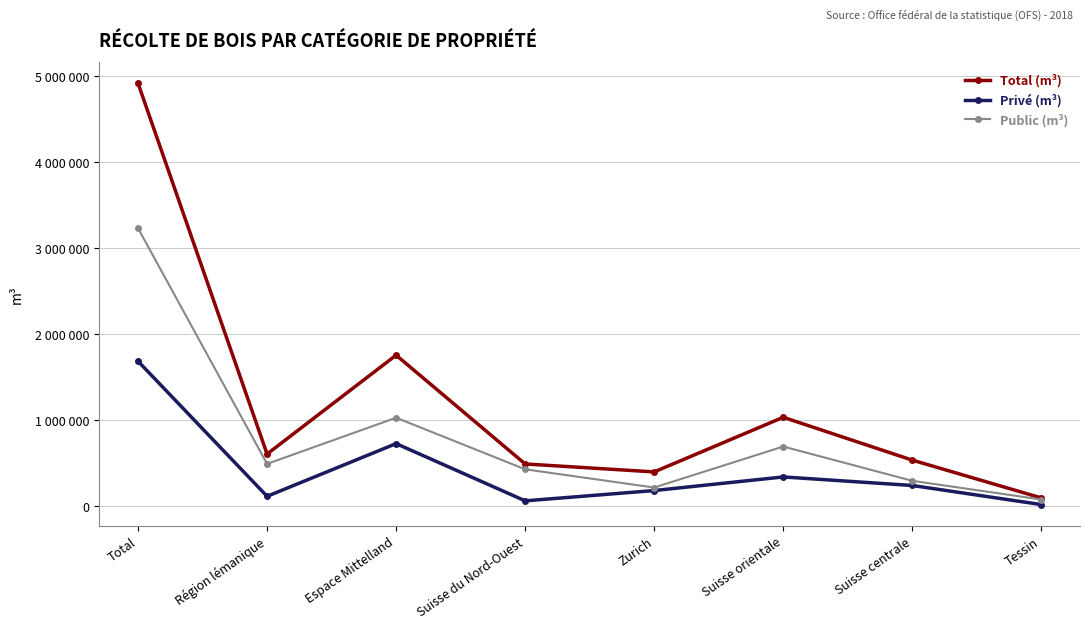

What is the difference between the maximum and minimum values in the Public (m³) series?

3151869